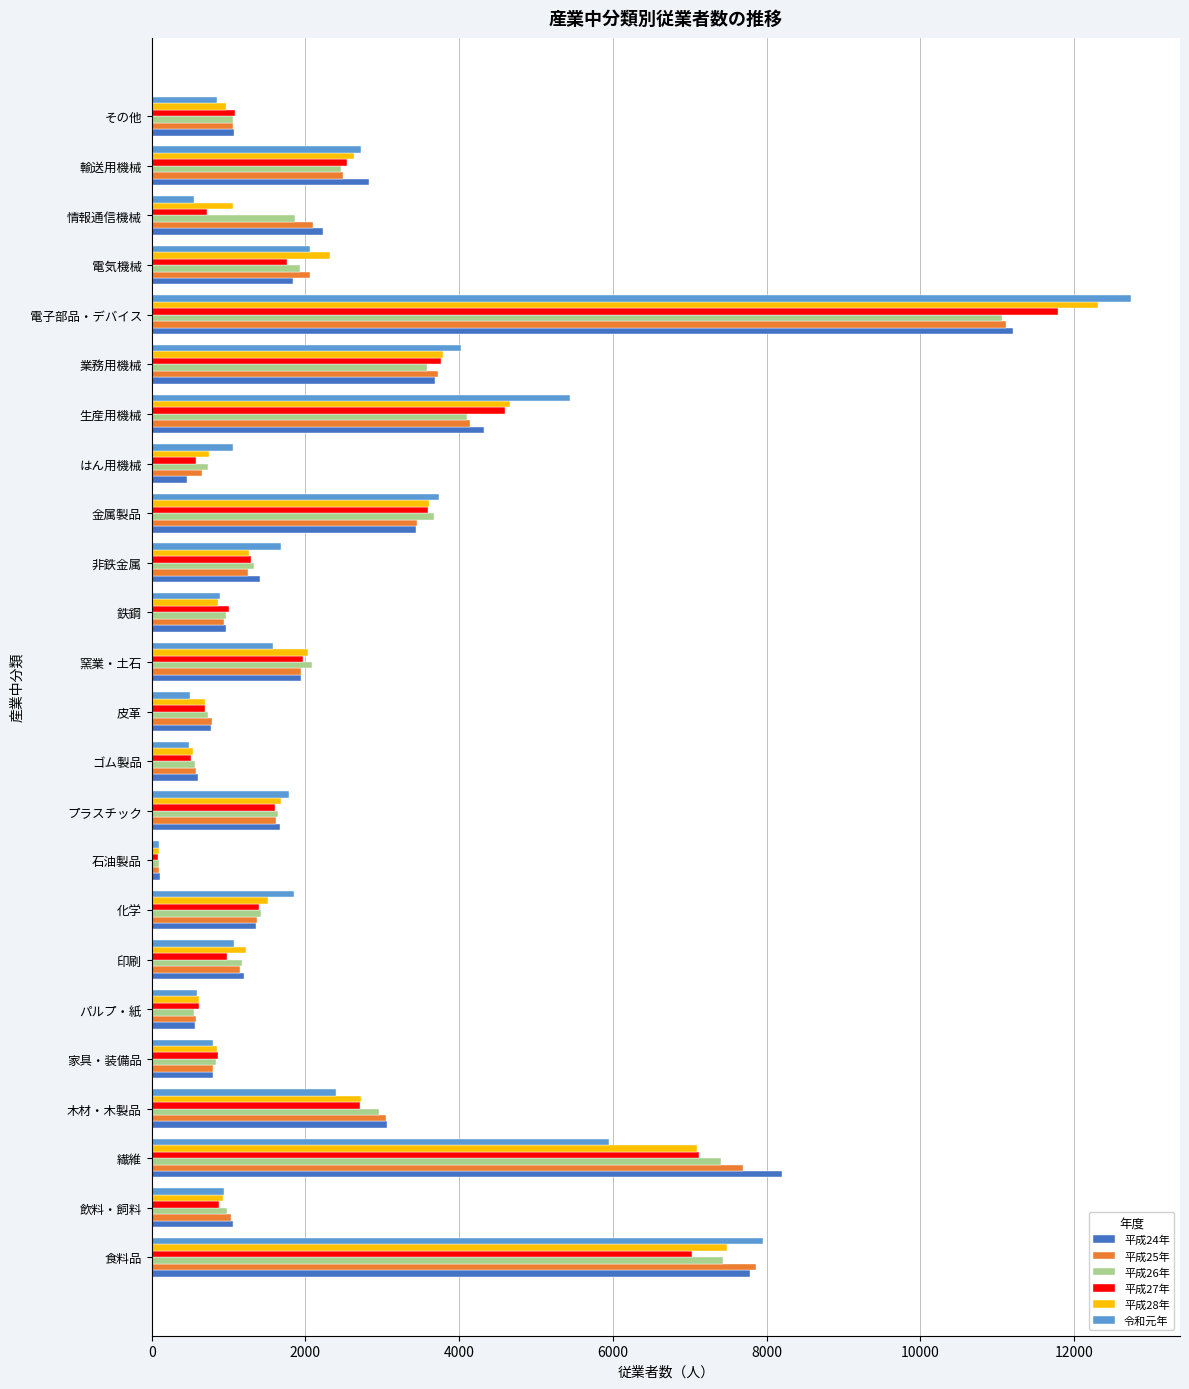

How many values in the 平成26年 series are below 1641?

12